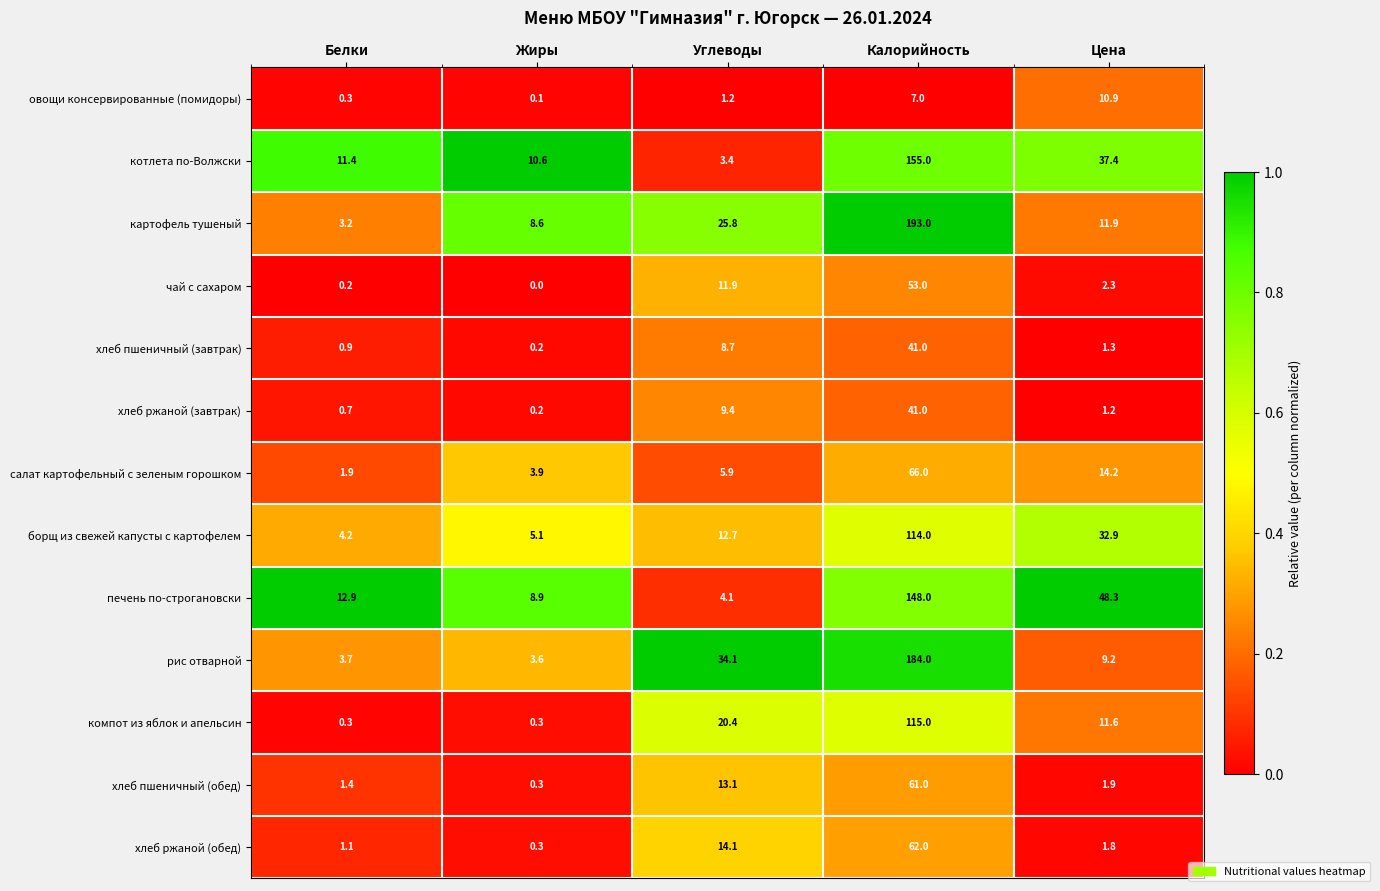

How many categories are shown in the chart?

5